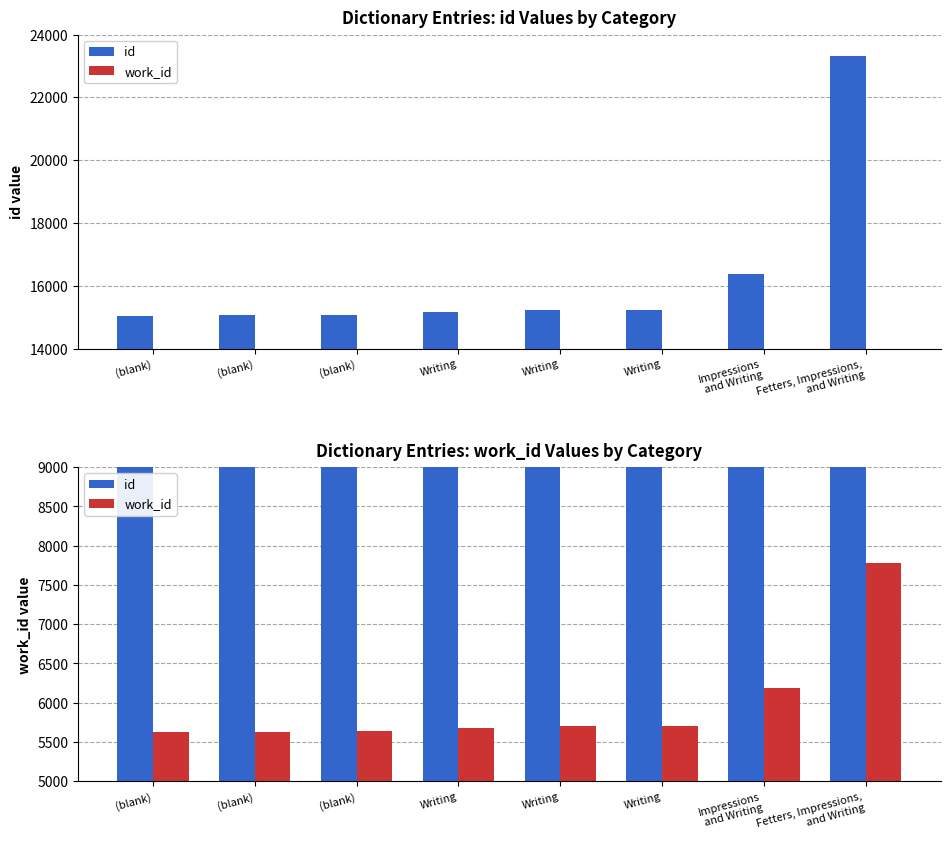

At which label does work_id first exceed 5705?

Impressions
and Writing